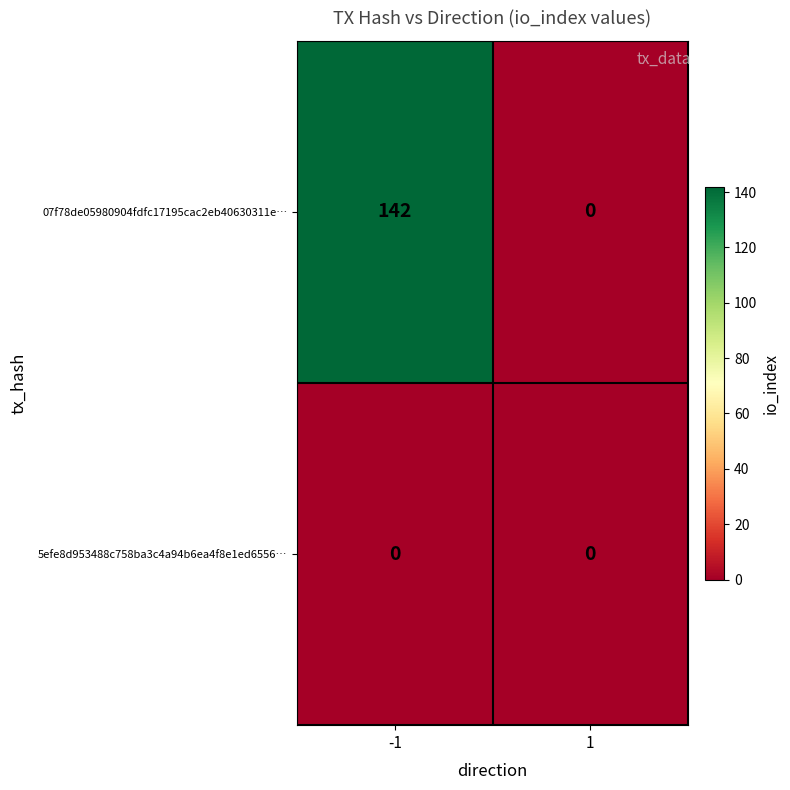

What is the spread (max minus min) of values at -1?

142